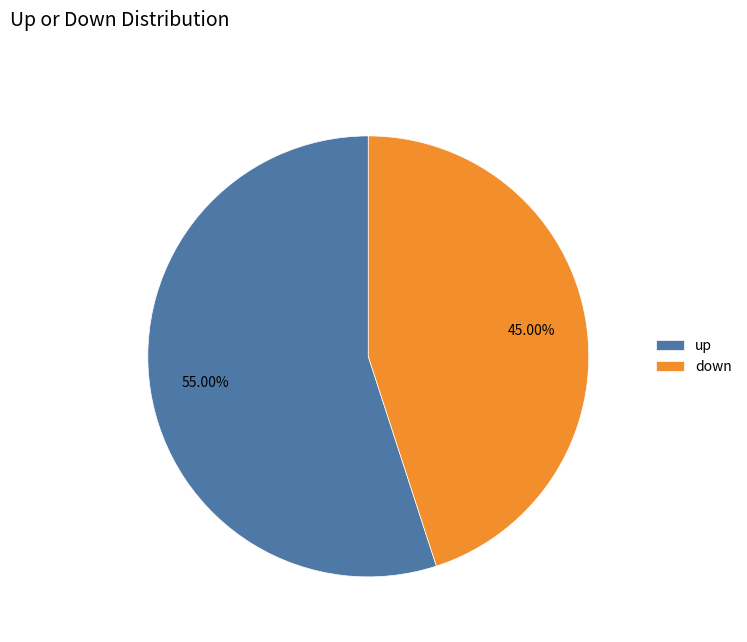

What percentage is the down slice, to the nearest percent?

45%